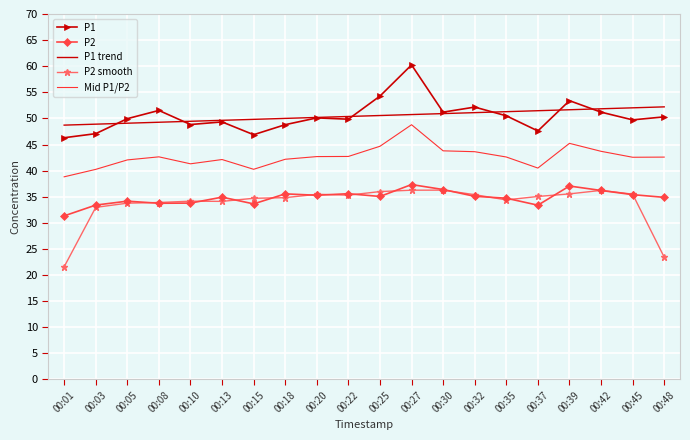

What is the difference between the second highest and minimum values in the P1 series?

8.0